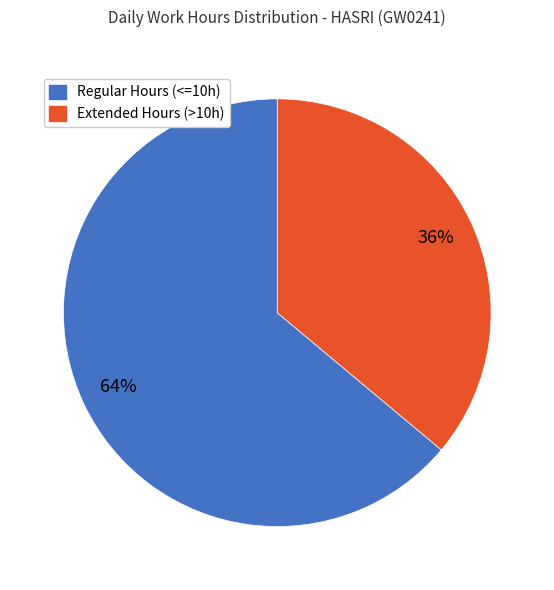

Does any single category account for the majority?

Yes